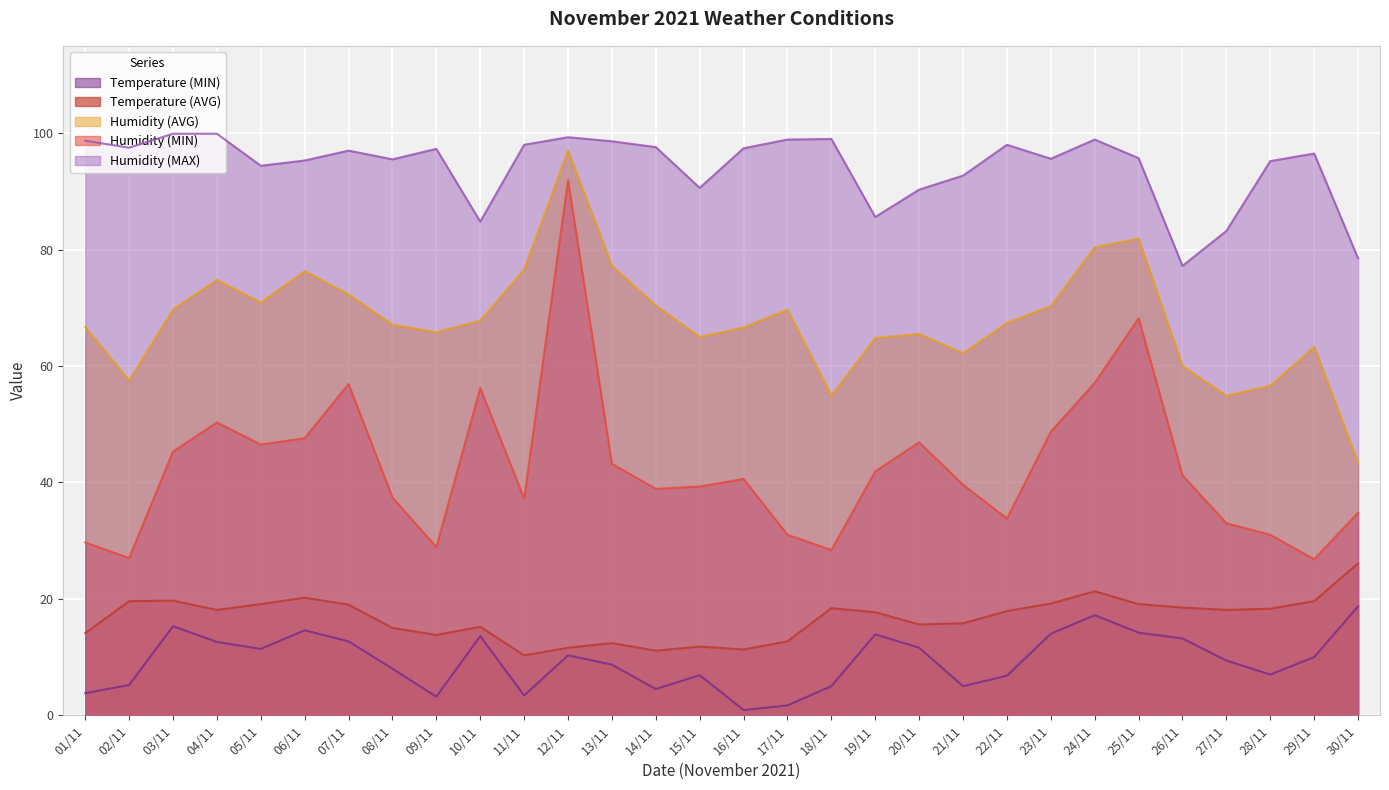

What is the difference between the maximum and minimum values in the Humidity (MAX) series?

22.7